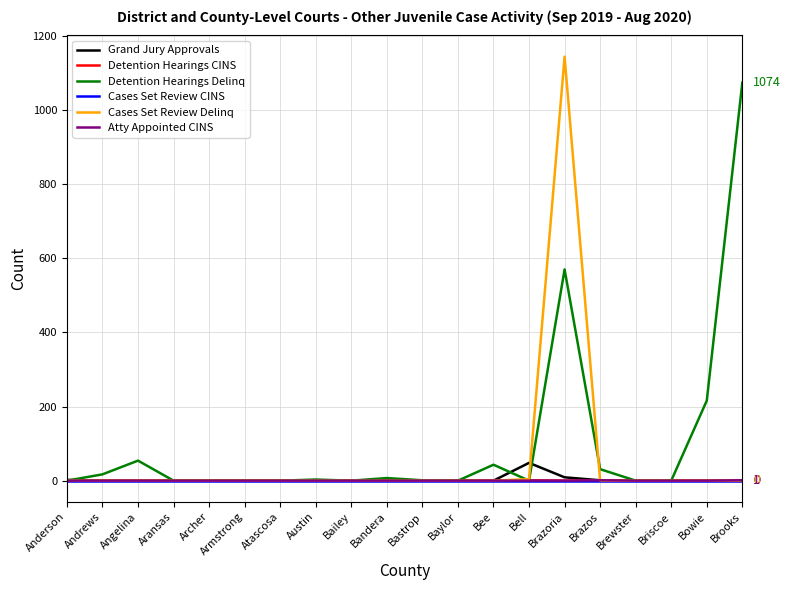

Which series has the widest spread of values?

Cases Set Review Delinq